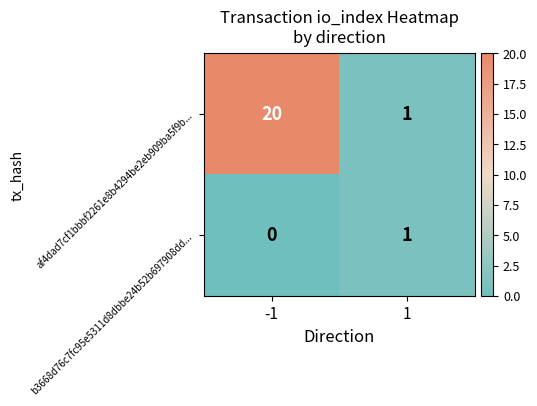

What is the maximum value shown in the chart?

20